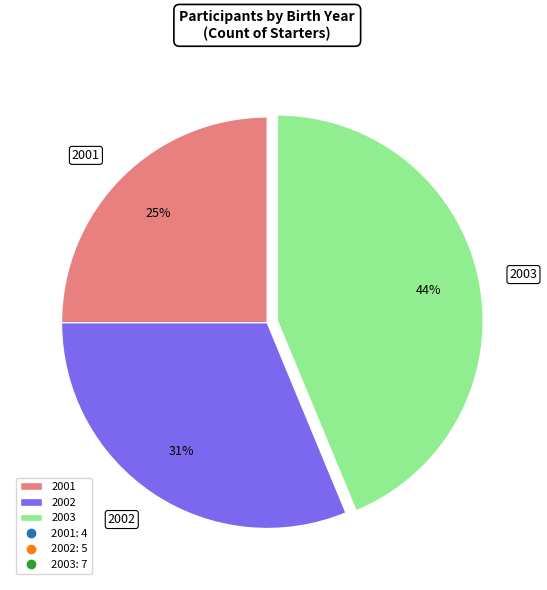

To the nearest percent, what is the combined percentage of 2001 and 2003?

69%